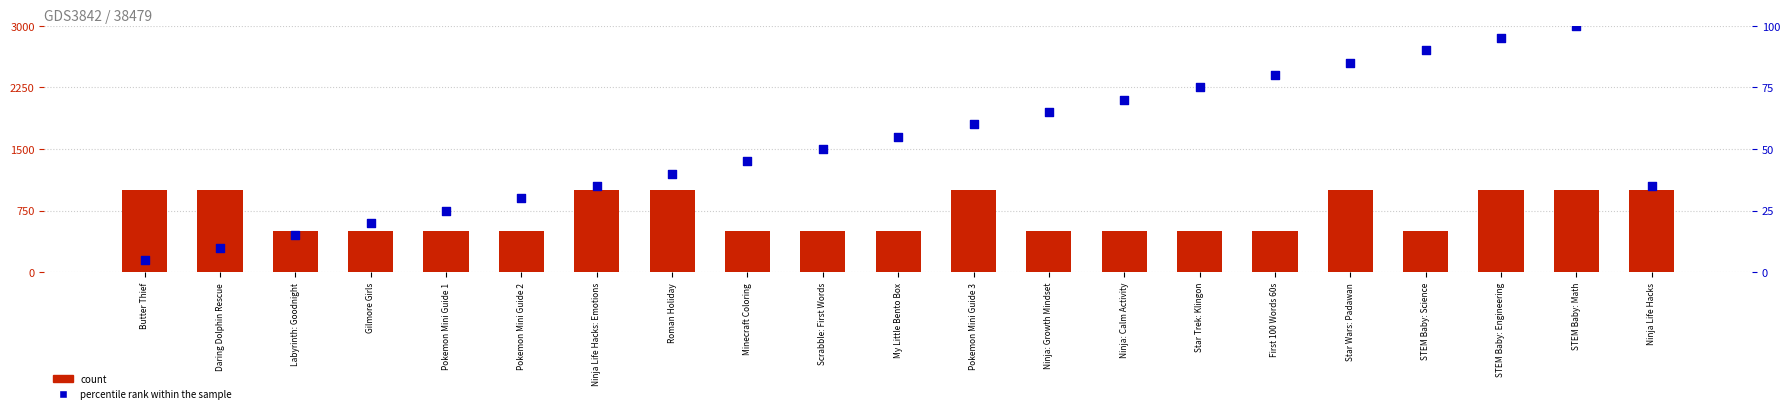

Which series has the widest spread of Y values?

count